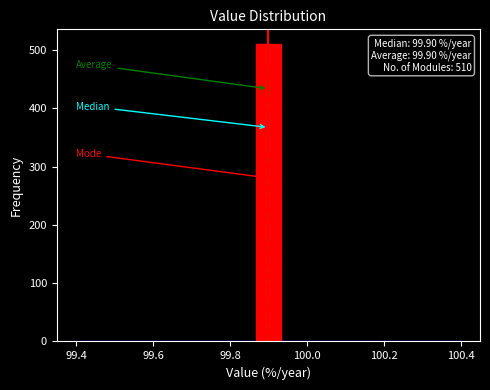

Around what value on the x-axis is the tallest bar? Give the approximate position of its centre, as read against the axis.

99.90